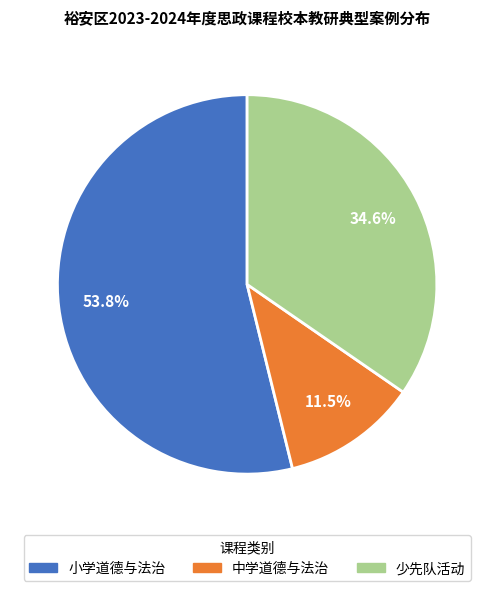

Rank the categories by value from highest to lowest.

小学道德与法治, 少先队活动, 中学道德与法治